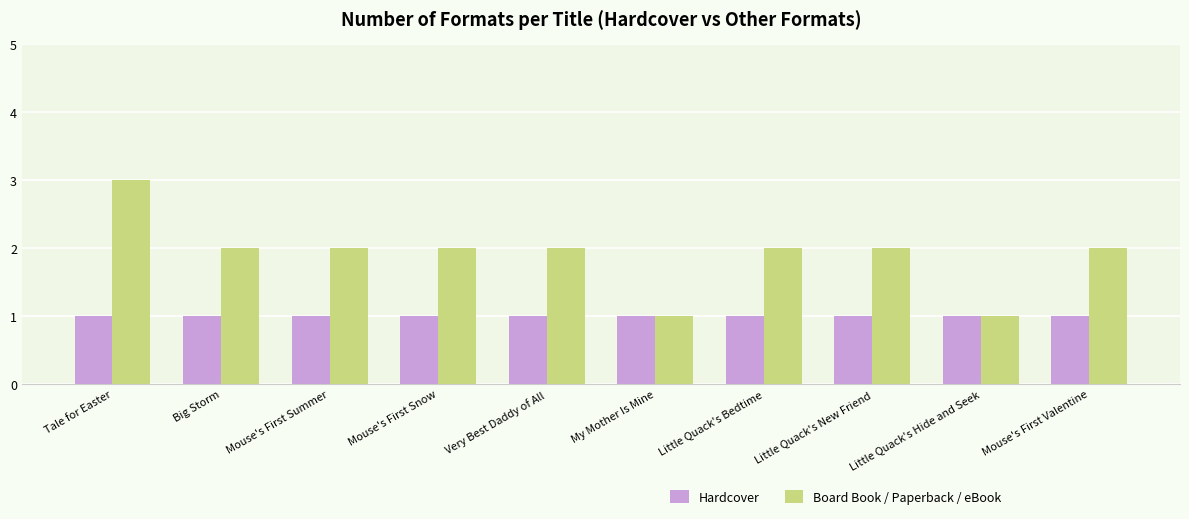

How many Board Book / Paperback / eBook values are between 2 and 3?

8